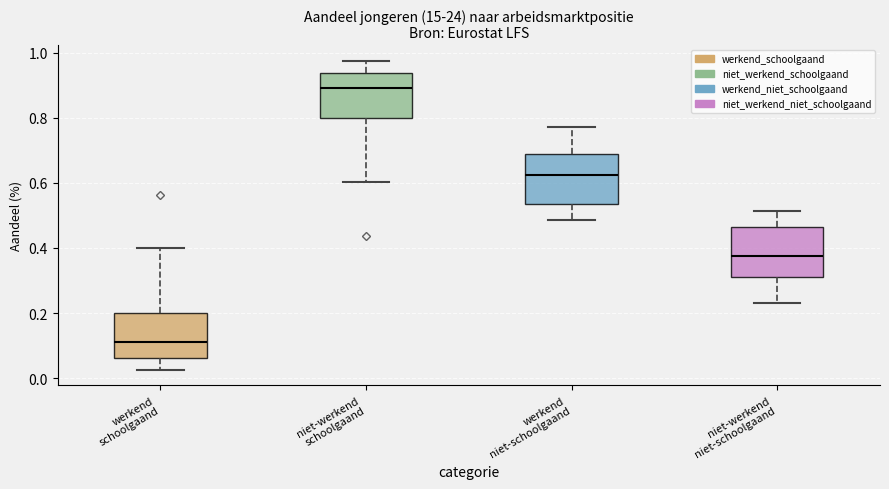

Reading left to right, transcribe this box plot: for each box, give where its median line is, the range the box spans, and where its two whiskers end, as read against the y-axis. The values are not printed on the chart, so give them approximately, as read against the axis.

werkend schoolgaand: median 0.12, box 0.06 to 0.20, whiskers 0.02 to 0.40
niet-werkend schoolgaand: median 0.90, box 0.80 to 0.94, whiskers 0.60 to 0.98
werkend niet-schoolgaand: median 0.62, box 0.54 to 0.68, whiskers 0.48 to 0.78
niet-werkend niet-schoolgaand: median 0.38, box 0.32 to 0.46, whiskers 0.24 to 0.52